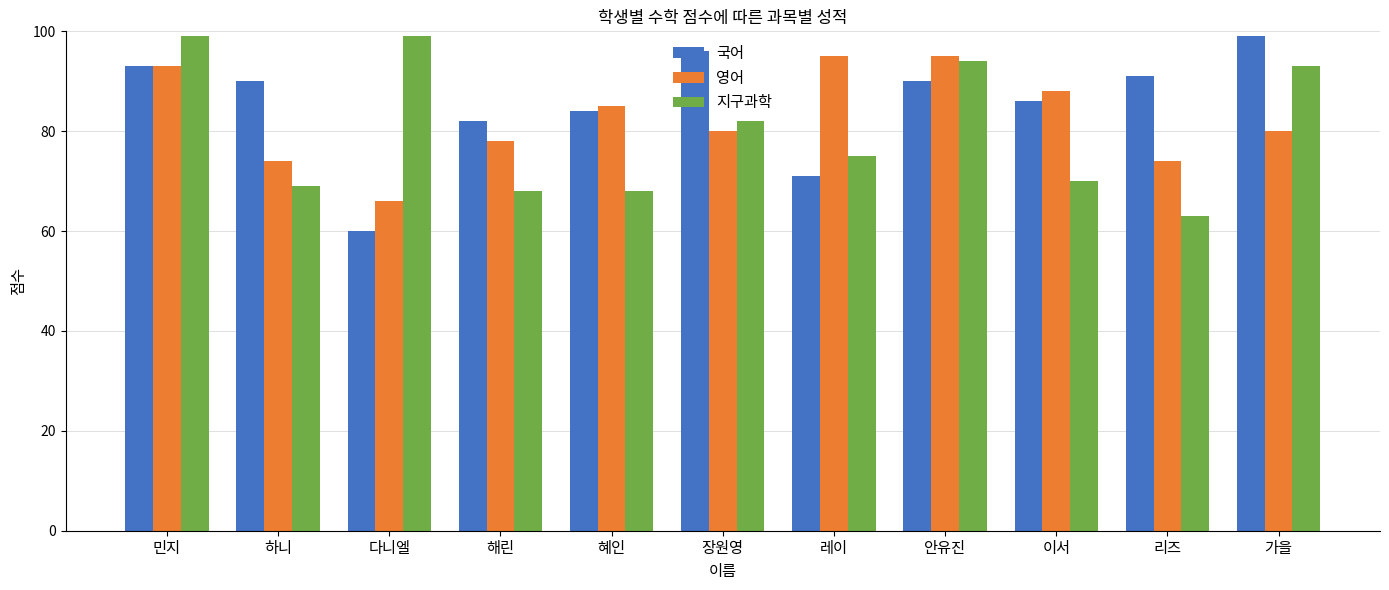

What is the difference between the highest and lowest values at 안유진?

5